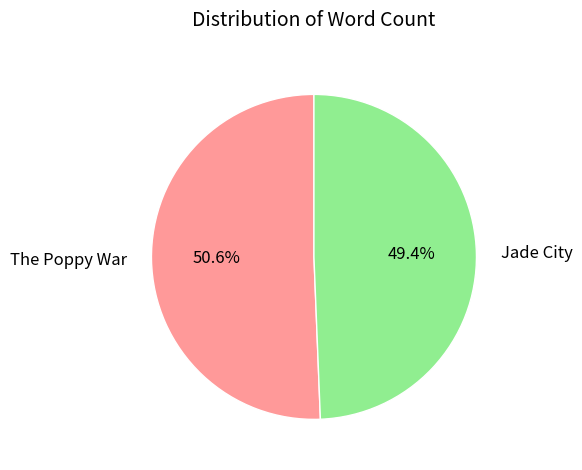

Is it true that Jade City is 49% of the pie?

True